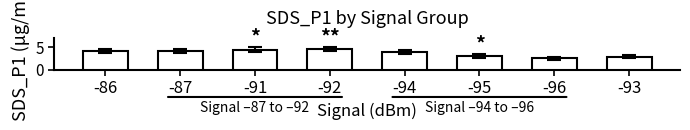

What is the label of the 1st bar from the right?

-93